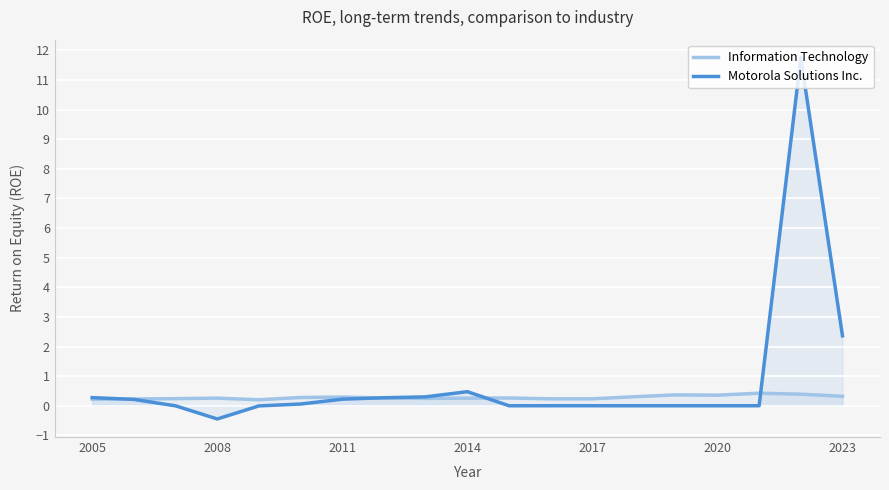

Where is the first local minimum for Motorola Solutions Inc.?

2008